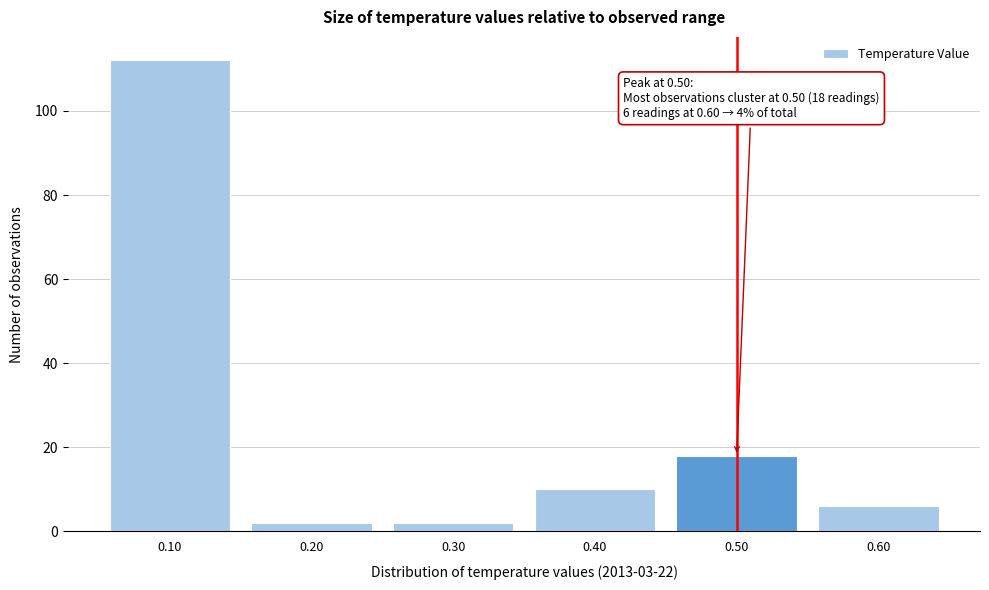

Which range on the x-axis has the tallest bar?

0.05 to 0.15